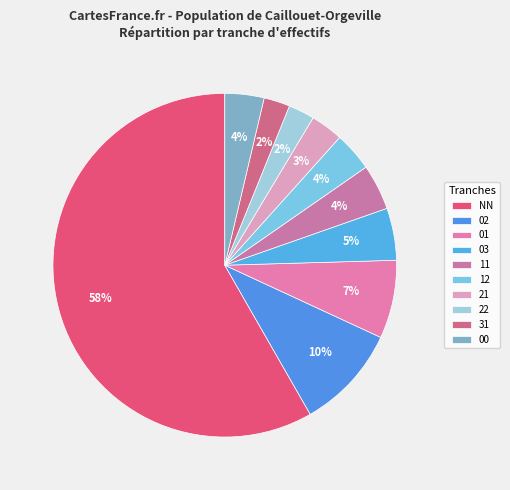

Approximately how many times larger is the value at 31 compared to 11?

0.5